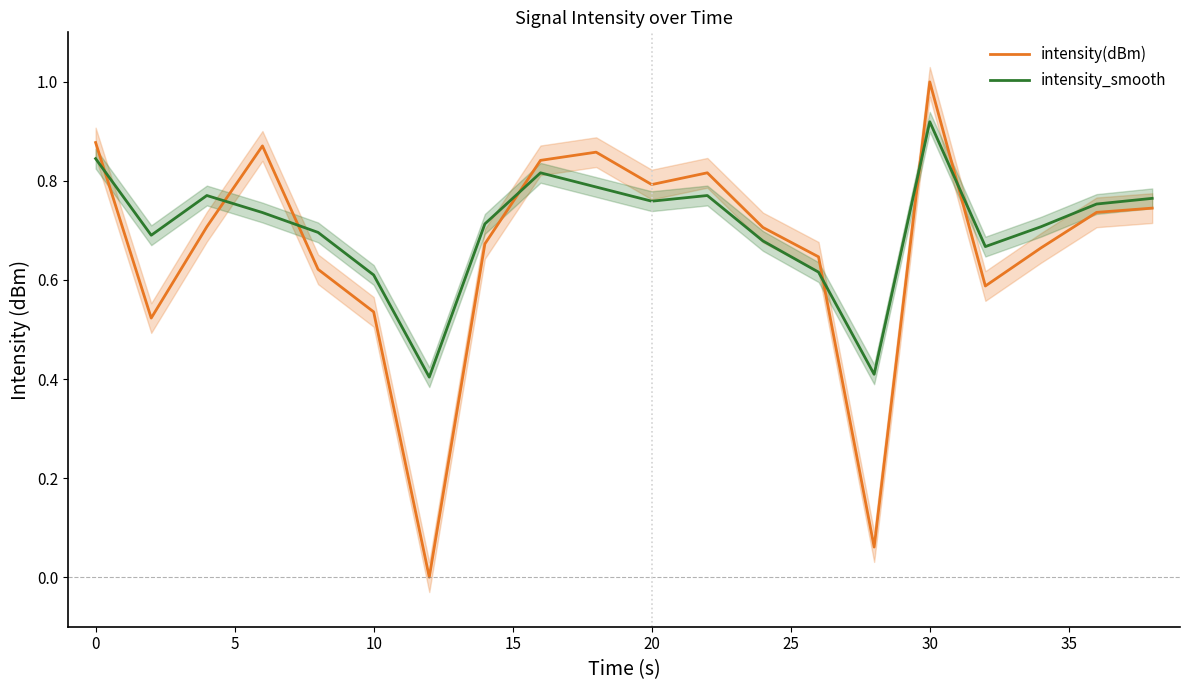

Which series has the largest range (max minus min)?

intensity(dBm)